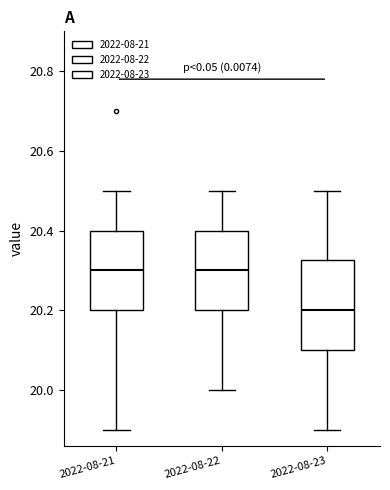

Reading left to right, transcribe this box plot: for each box, give where its median line is, the range the box spans, and where its two whiskers end, as read against the y-axis. The values are not printed on the chart, so give them approximately, as read against the axis.

2022-08-21: median 20.30, box 20.20 to 20.40, whiskers 19.90 to 20.50
2022-08-22: median 20.30, box 20.20 to 20.40, whiskers 20.00 to 20.50
2022-08-23: median 20.20, box 20.10 to 20.32, whiskers 19.90 to 20.50